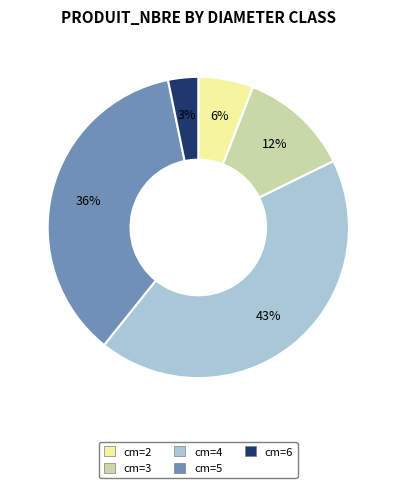

Is cm=2 the majority of the pie?

No